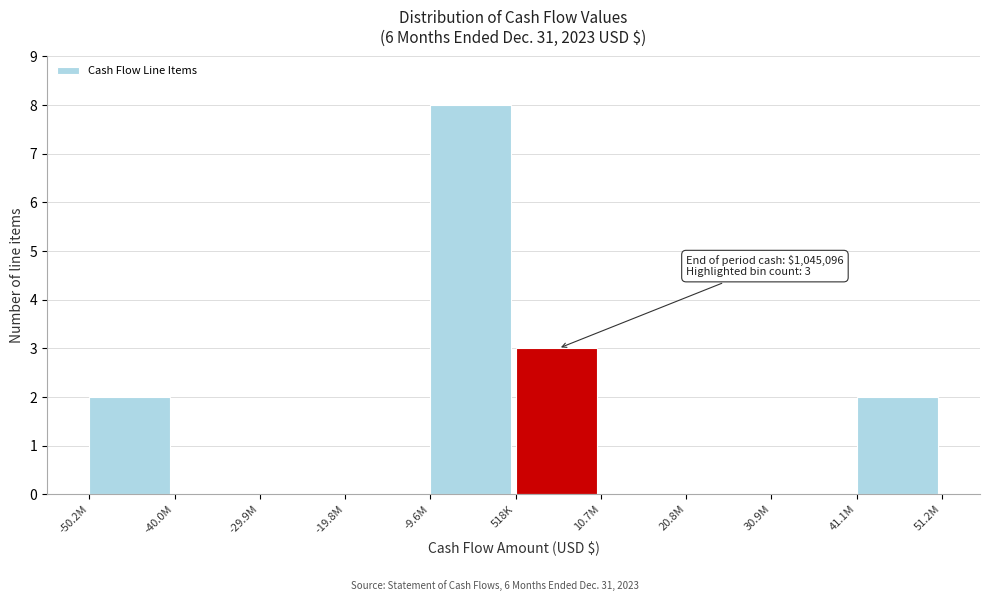

Reading right to left, list all the values displayed in this chart.

41.1M=2	30.9M=0	20.8M=0	10.7M=0	518K=3	-9.6M=8	-19.8M=0	-29.9M=0	-40.0M=0	-50.2M=2